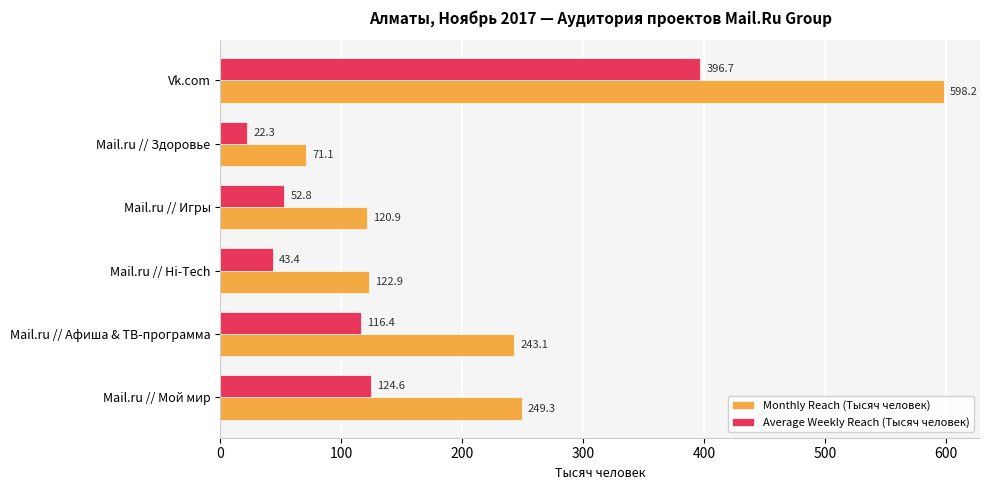

Is the value of Monthly Reach (Тысяч человек) at Mail.ru // Игры greater than the value of Average Weekly Reach (Тысяч человек) at Mail.ru // Афиша & ТВ-программа?

Yes